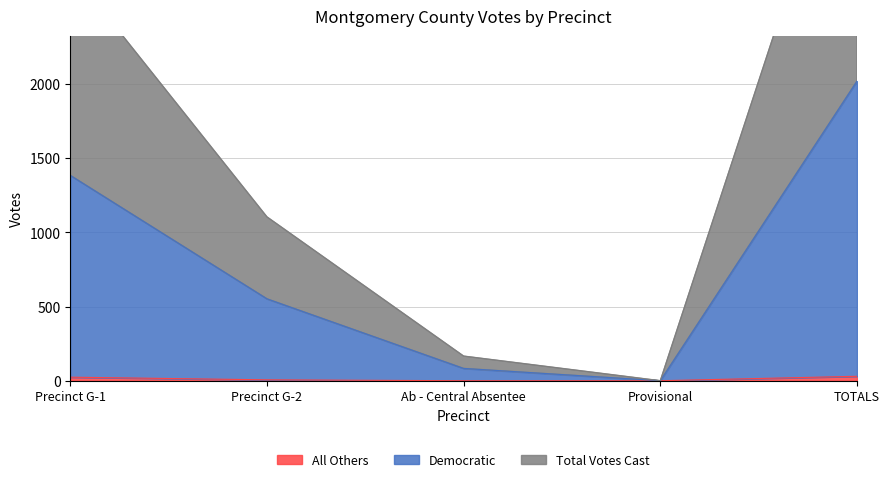

True or false: Democratic and All Others cross at least once.

False